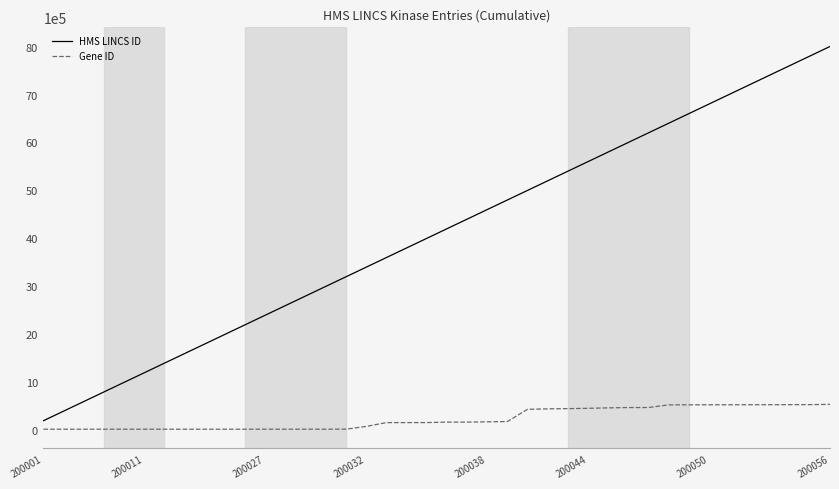

Rank the series by their average value, from highest to lowest.

HMS LINCS ID, Gene ID